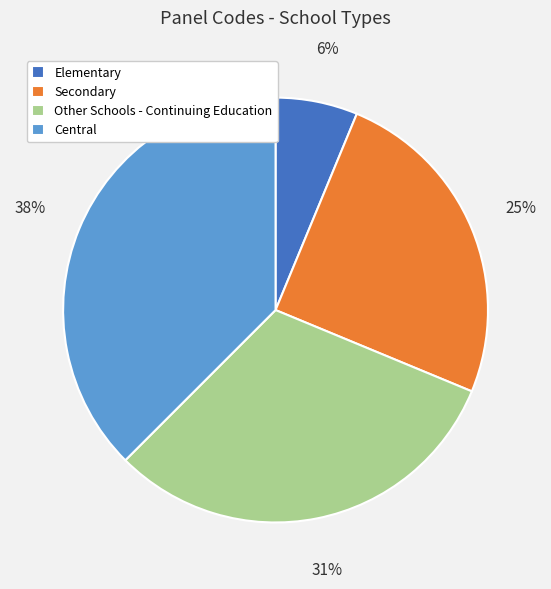

To the nearest percent, what is the average slice percentage?

25%